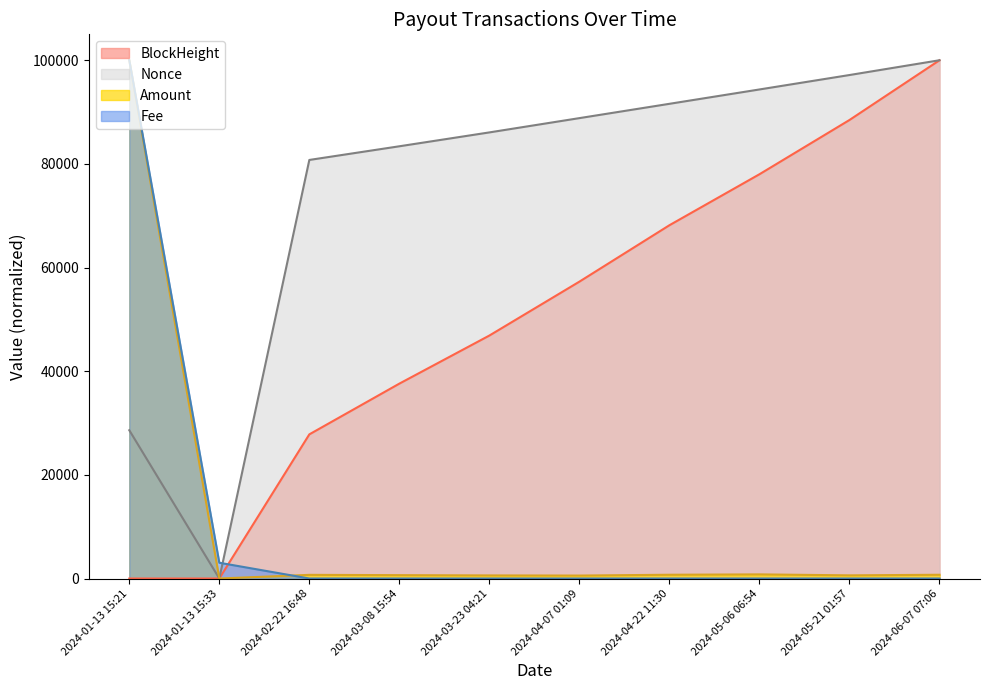

What is the sum of all Nonce_scaled values?

750785.0